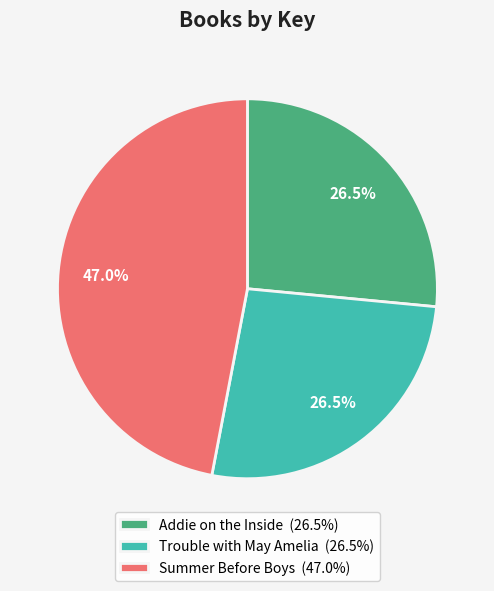

What portion of the pie excludes Addie on the Inside (26.5%)?

73.5%